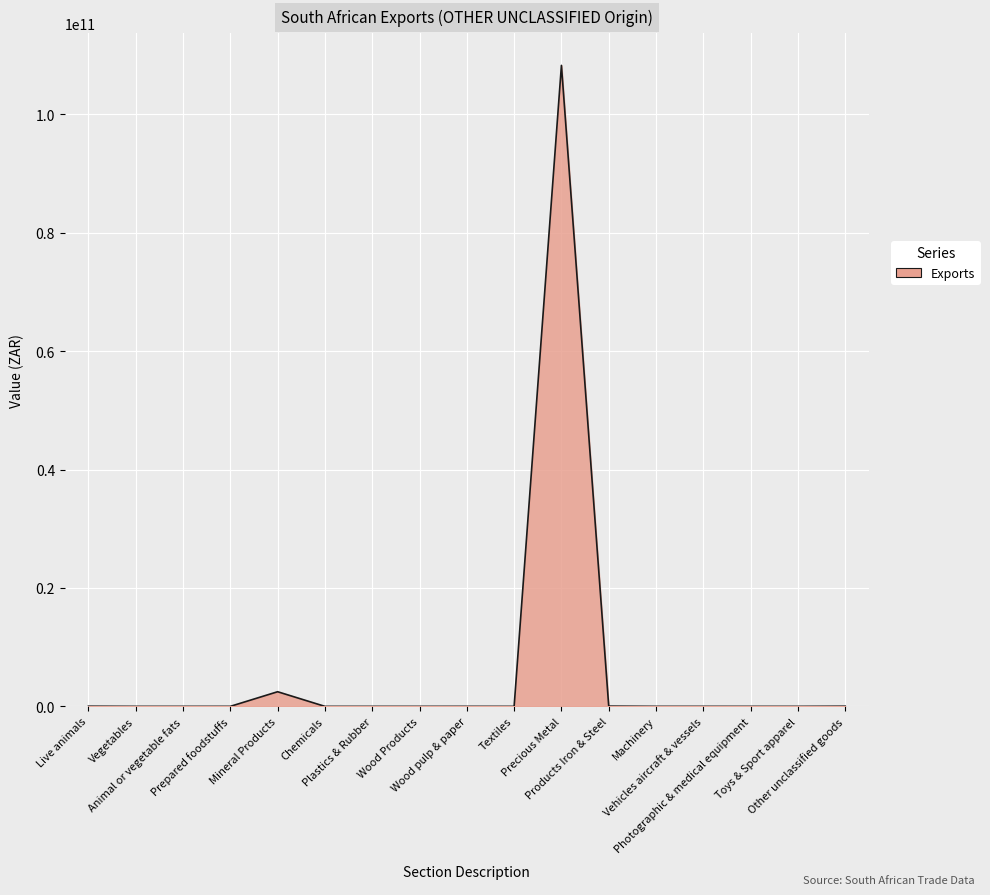

How many lines are shown in the chart?

1